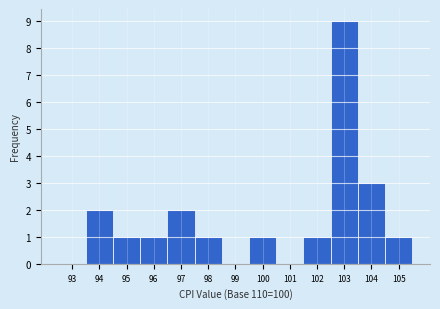

Reading left to right, what are all the values shown in this chart?

93=0	94=2	95=1	96=1	97=2	98=1	99=0	100=1	101=0	102=1	103=9	104=3	105=1